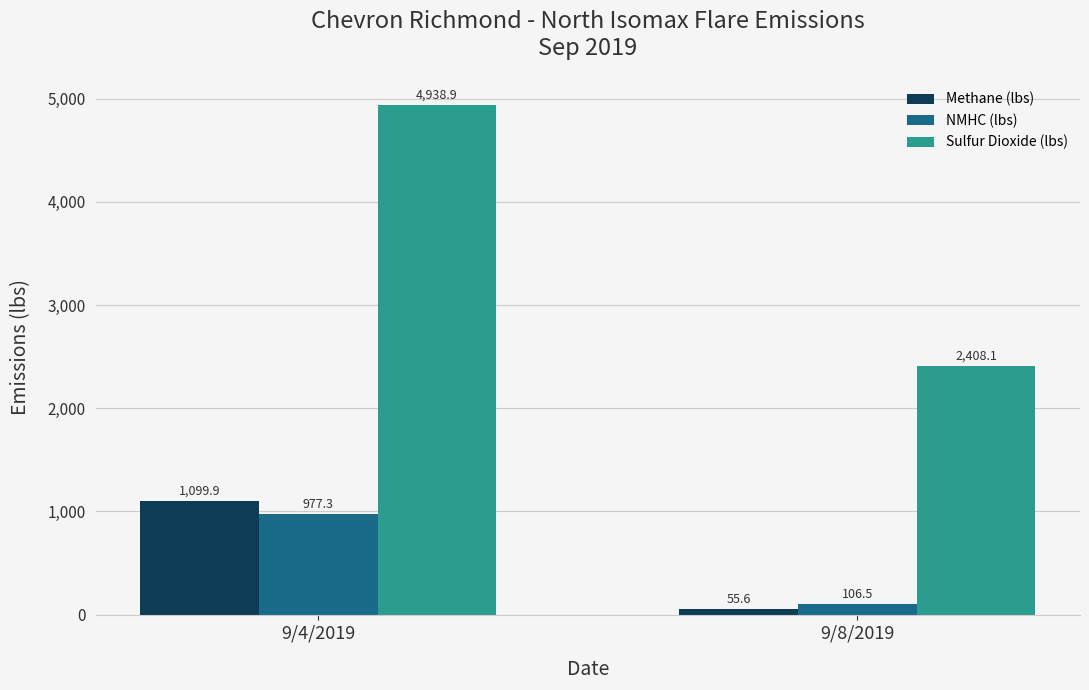

At which label does Methane (lbs) first exceed 1099?

9/4/2019